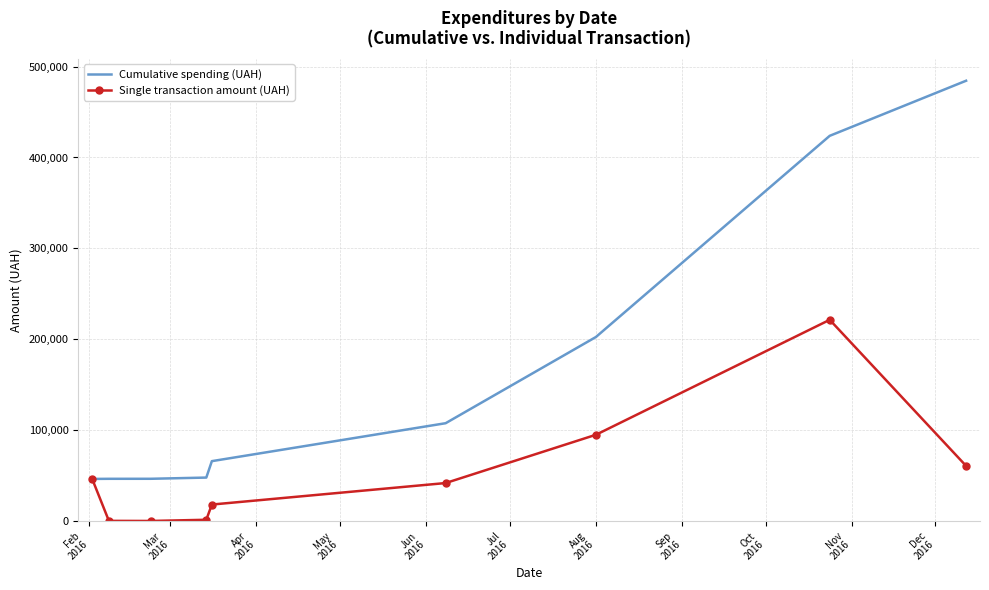

What is the highest value of the Cumulative spending (UAH) series?

484456.3